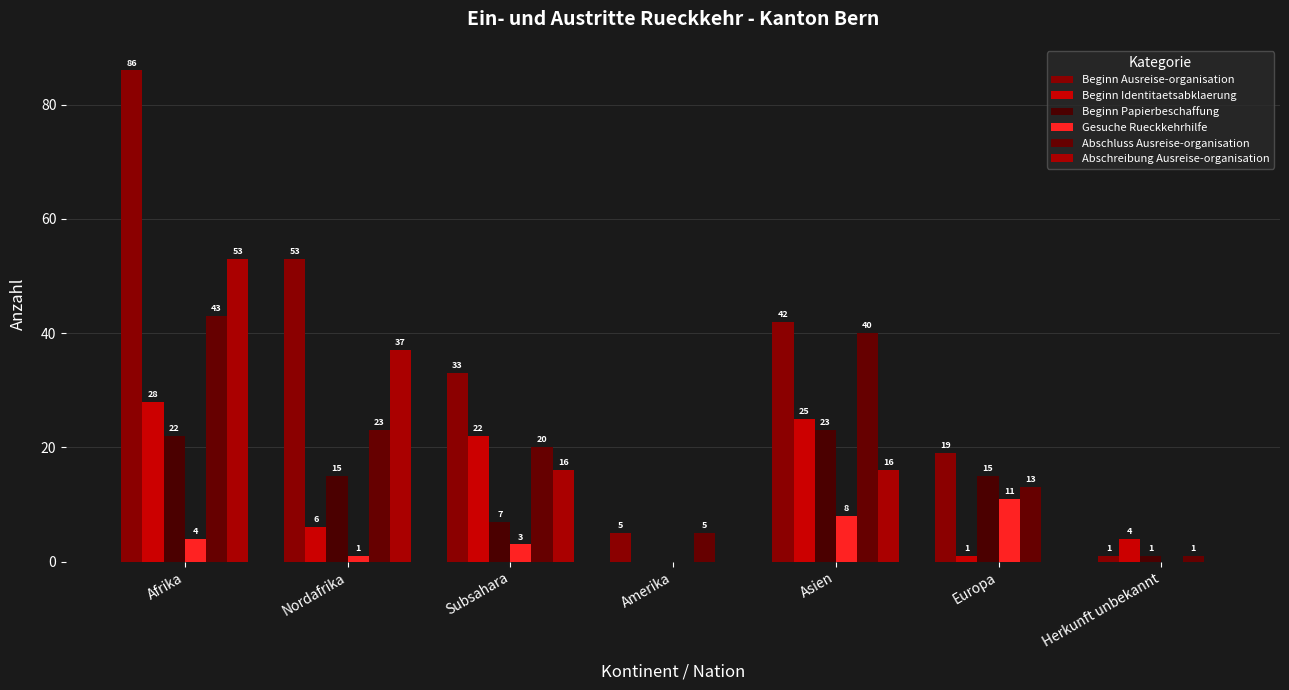

True or false: Abschluss Ausreise-organisation has a value of 40 at Asien.

True